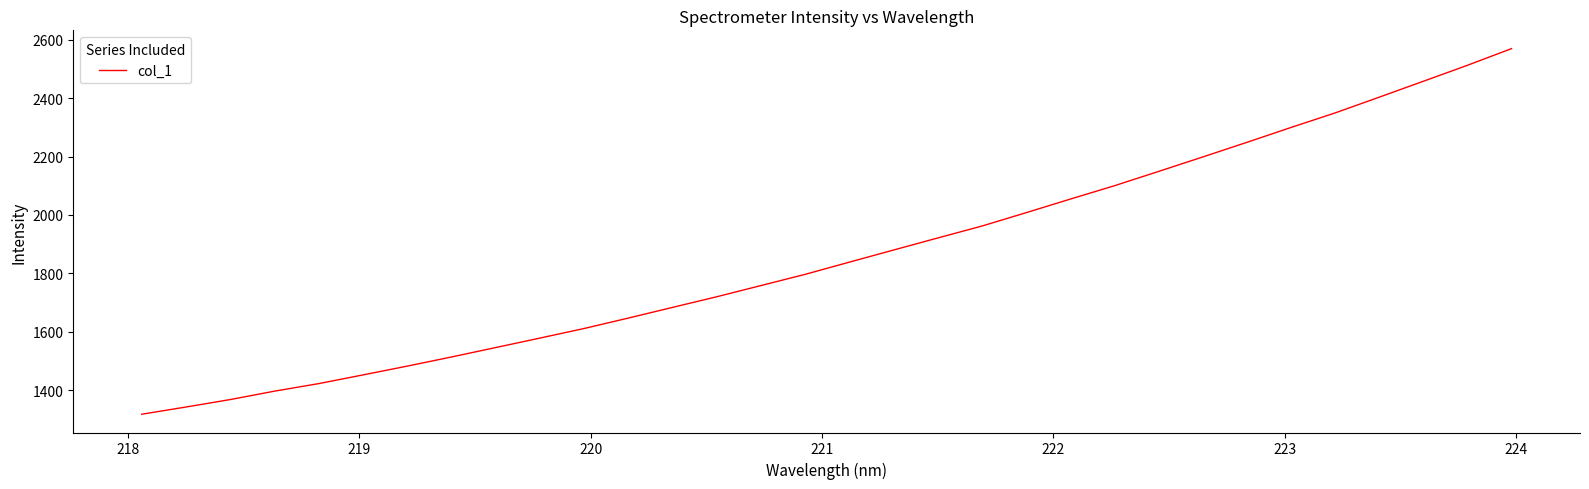

How many distinct data groups are displayed?

1